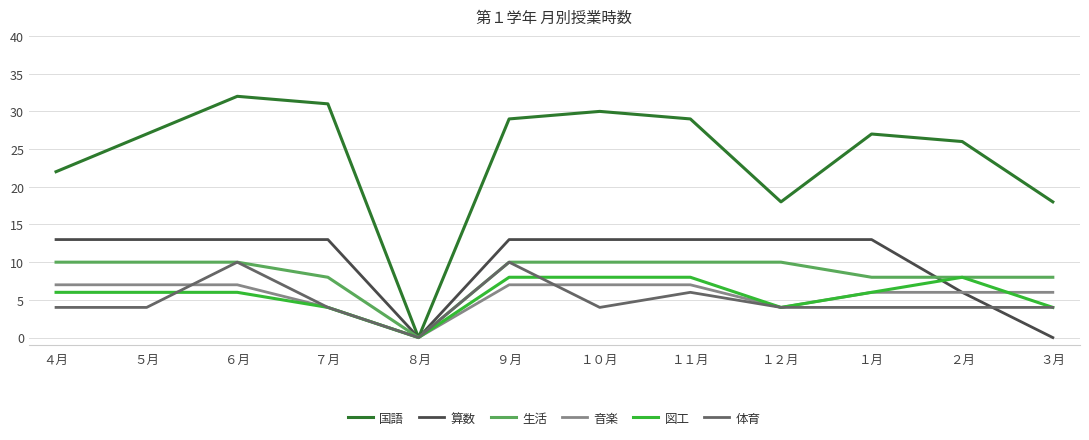

True or false: 生活 has a value of 15 at ６月.

False